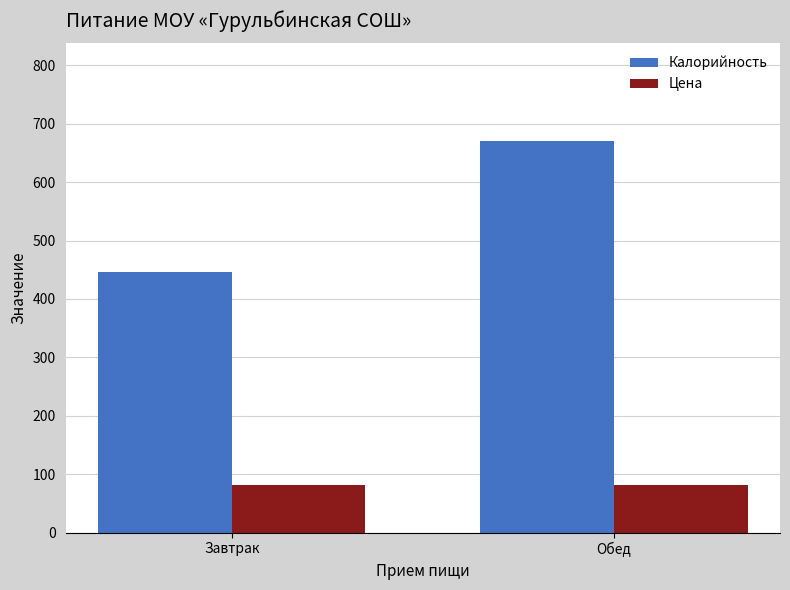

What is the minimum value shown in the chart?

82